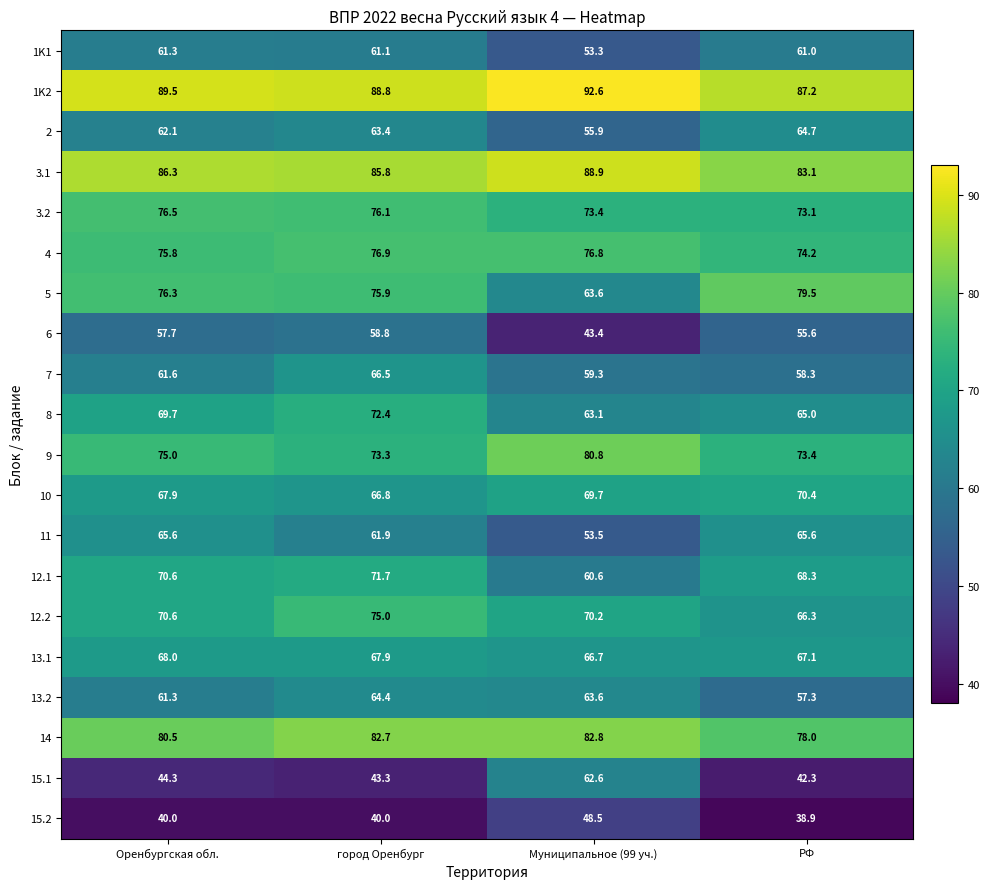

What is the average value of the 12.1 series?

67.8